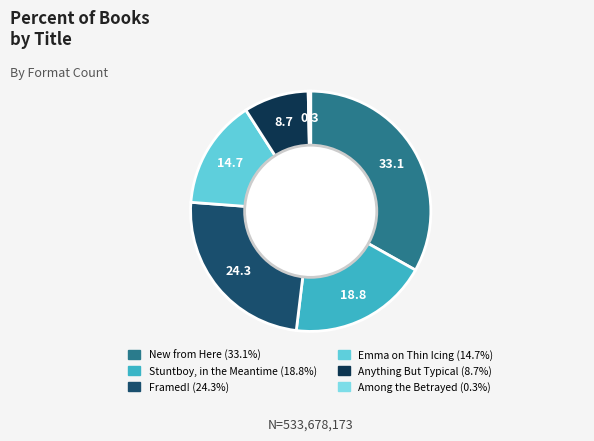

Which has a higher value, New from Here or Emma on Thin Icing?

New from Here